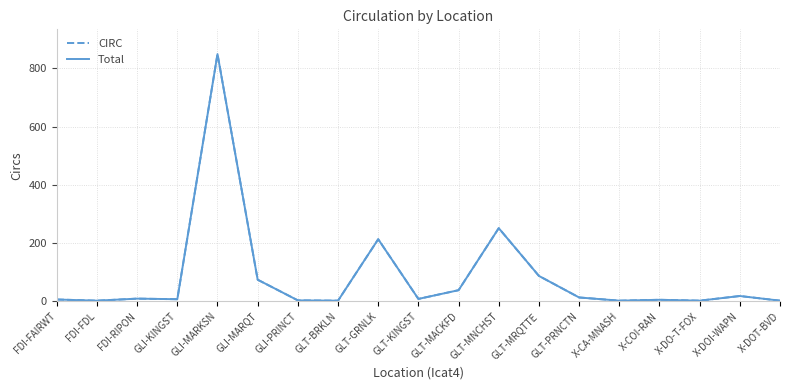

True or false: CIRC and Total intersect in this chart.

False